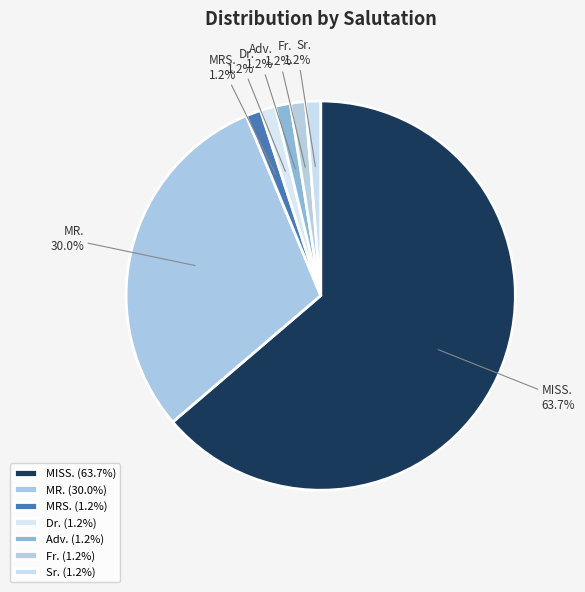

Approximately how many times larger is the value at Adv. compared to Sr.?

1.0